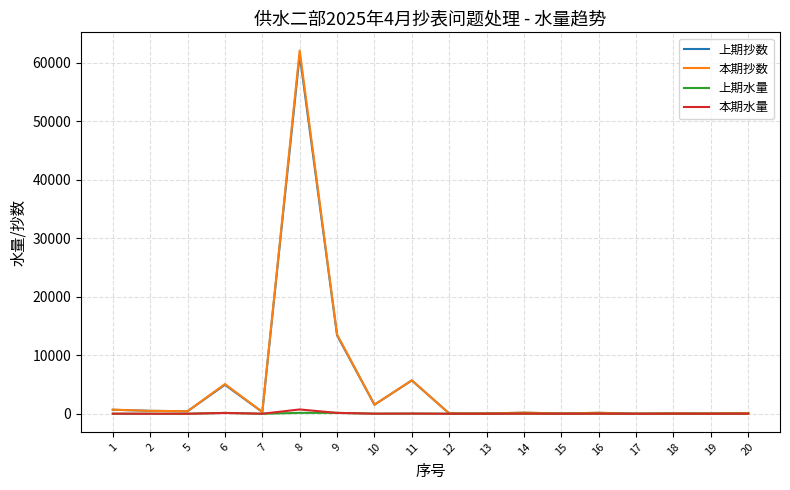

Which series has the largest range (max minus min)?

本期抄数